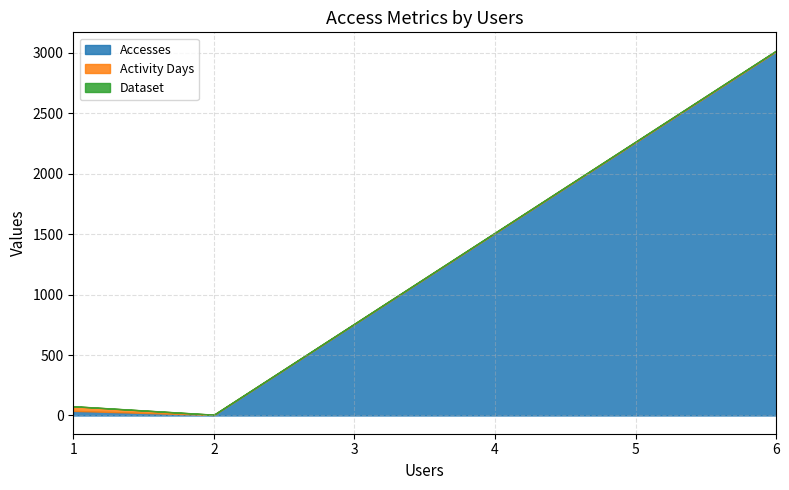

Reading right to left, extract all data points from this chart.

Accesses: 3012	4	38
Activity Days: 6	2	38
Dataset: 1	1	1